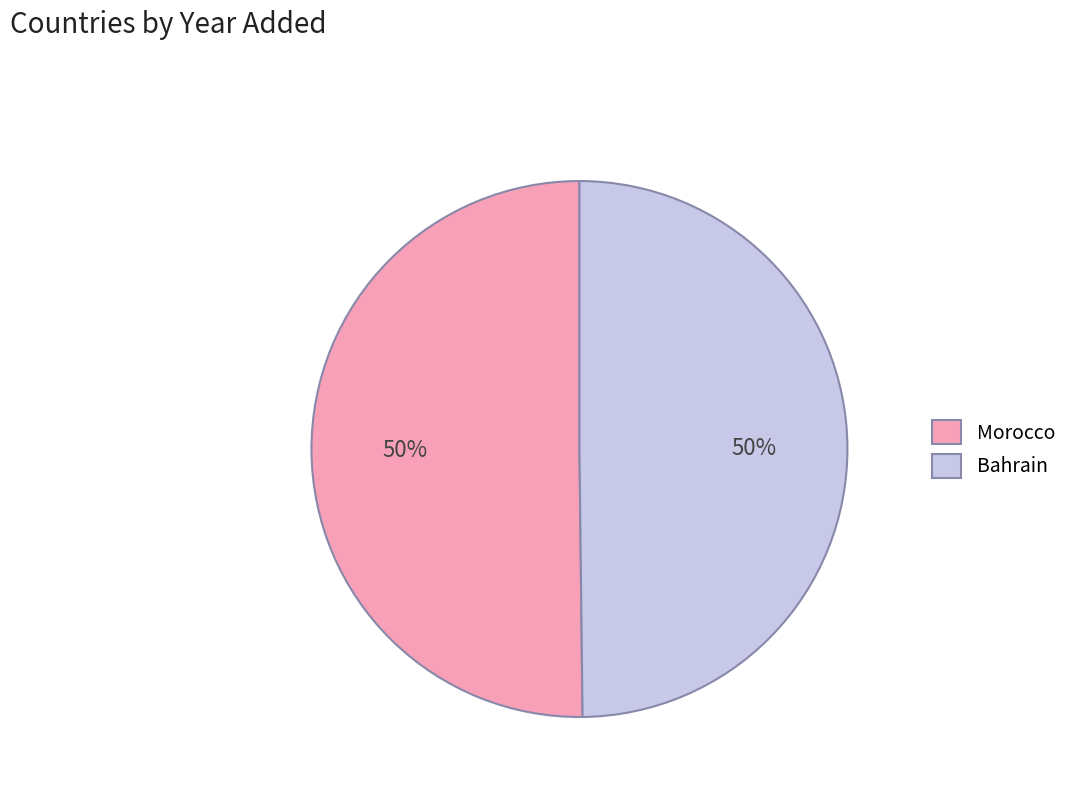

To the nearest percent, what is the average slice percentage?

50%